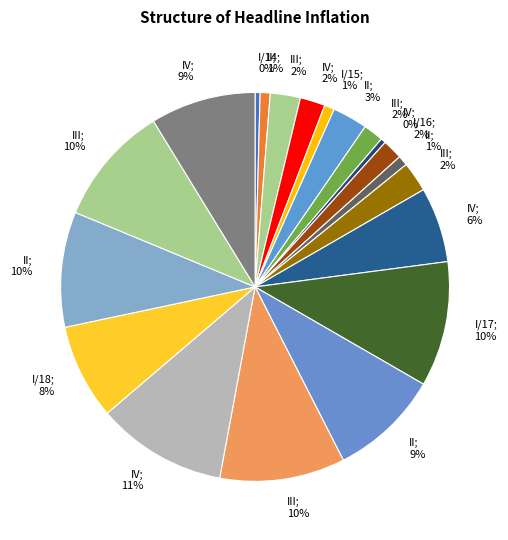

Rank the categories by value from highest to lowest.

IV, I/17, III, III, II, II, IV, I/18, IV, II, III, III, IV, III, I/16, II, I/15, II, I/14, IV